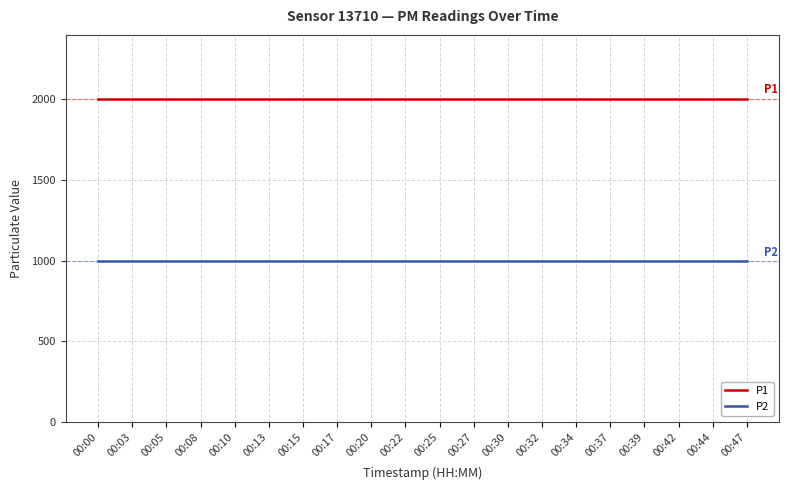

Reading left to right, list all the values displayed in this chart.

P1: 00:00=1999.9	00:03=1999.9	00:05=1999.9	00:08=1999.9	00:10=1999.9	00:13=1999.9	00:15=1999.9	00:17=1999.9	00:20=1999.9	00:22=1999.9	00:25=1999.9	00:27=1999.9	00:30=1999.9	00:32=1999.9	00:34=1999.9	00:37=1999.9	00:39=1999.9	00:42=1999.9	00:44=1999.9	00:47=1999.9
P2: 00:00=999.9	00:03=999.9	00:05=999.9	00:08=999.9	00:10=999.9	00:13=999.9	00:15=999.9	00:17=999.9	00:20=999.9	00:22=999.9	00:25=999.9	00:27=999.9	00:30=999.9	00:32=999.9	00:34=999.9	00:37=999.9	00:39=999.9	00:42=999.9	00:44=999.9	00:47=999.9